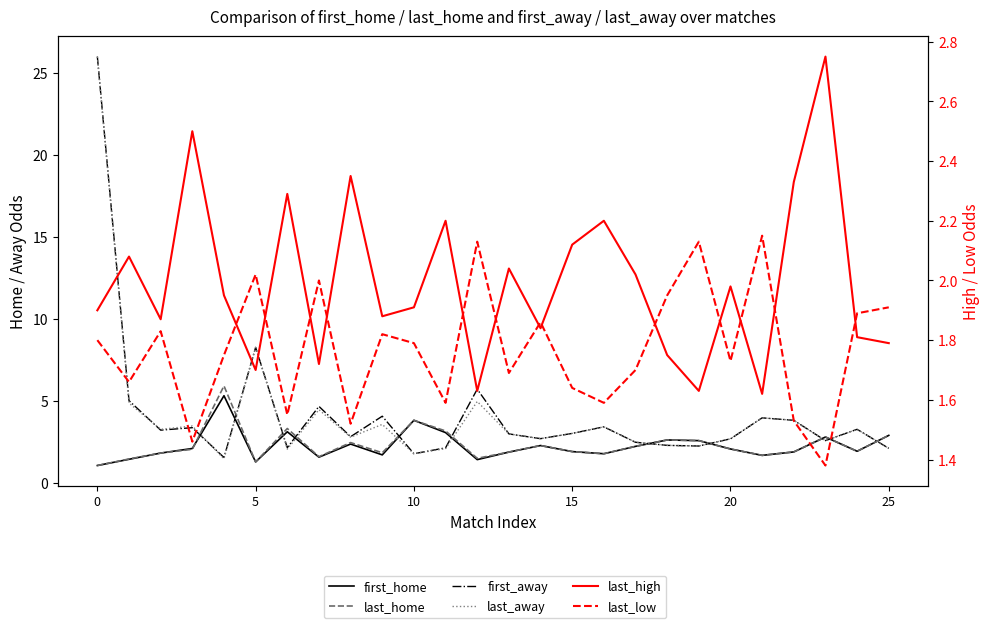

Reading right to left, extract all data points from this chart.

first_home: 2.9	1.9	2.8	1.9	1.7	2.0	2.6	2.6	2.2	1.8	1.9	2.3	1.9	1.4	3.0	3.8	1.7	2.4	1.6	3.1	1.3	5.3	2.1	1.8	1.4	1.0
last_home: 2.9	1.9	2.8	1.9	1.7	2.0	2.6	2.6	2.2	1.8	1.9	2.3	1.9	1.5	3.1	3.8	1.8	2.4	1.6	3.3	1.3	5.9	2.0	1.8	1.4	1.0
first_away: 2.1	3.2	2.6	3.8	4.0	2.7	2.2	2.3	2.5	3.4	3.0	2.7	3.0	5.7	2.1	1.8	4.0	2.8	4.7	2.1	8.2	1.5	3.4	3.2	5.0	26.0
last_away: 2.1	3.2	2.6	3.8	4.0	2.7	2.2	2.3	2.5	3.4	3.0	2.7	3.0	5.0	2.1	1.8	3.5	2.8	4.5	2.0	8.2	1.4	3.5	3.2	4.8	26.0
last_high: 1.8	1.8	2.8	2.3	1.6	2.0	1.6	1.8	2.0	2.2	2.1	1.8	2.0	1.6	2.2	1.9	1.9	2.4	1.7	2.3	1.7	1.9	2.5	1.9	2.1	1.9
last_low: 1.9	1.9	1.4	1.5	2.1	1.7	2.1	1.9	1.7	1.6	1.6	1.9	1.7	2.1	1.6	1.8	1.8	1.5	2.0	1.6	2.0	1.8	1.5	1.8	1.7	1.8